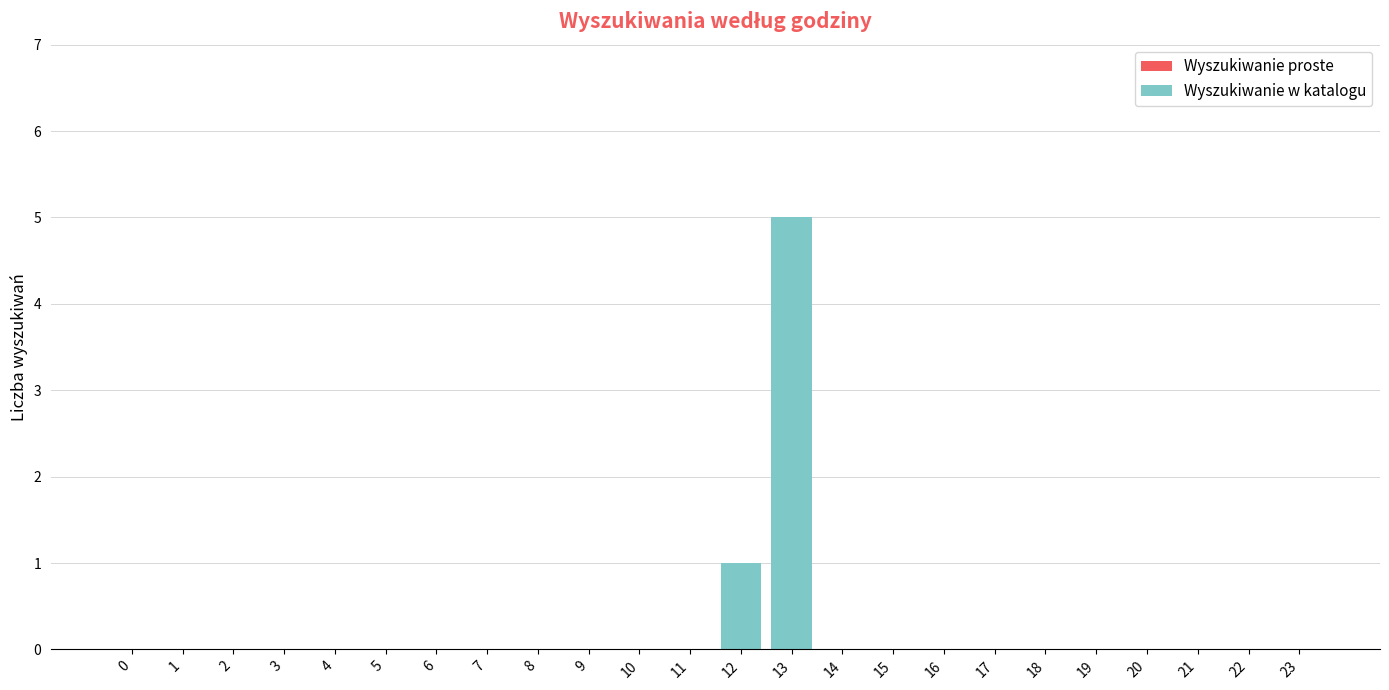

Is it true that the value at 5 is 0?

True